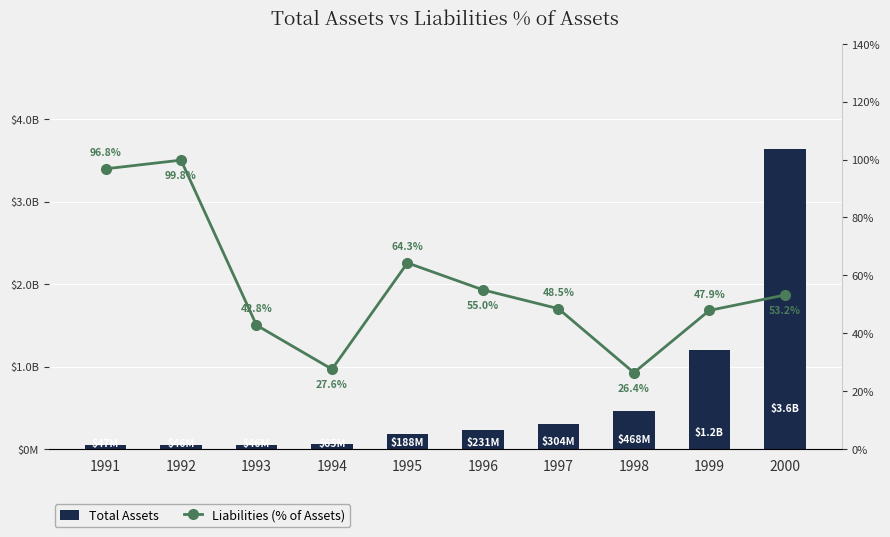

What is the value of the Liabilities (% of Assets) bar at the 3rd from the left?

0.4